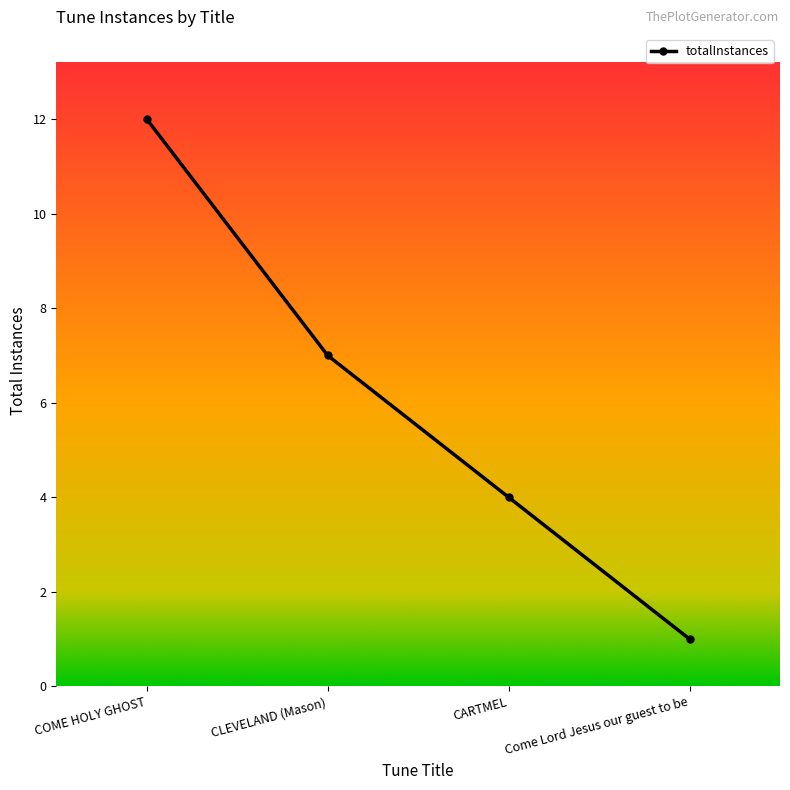

What is the smallest value displayed?

1